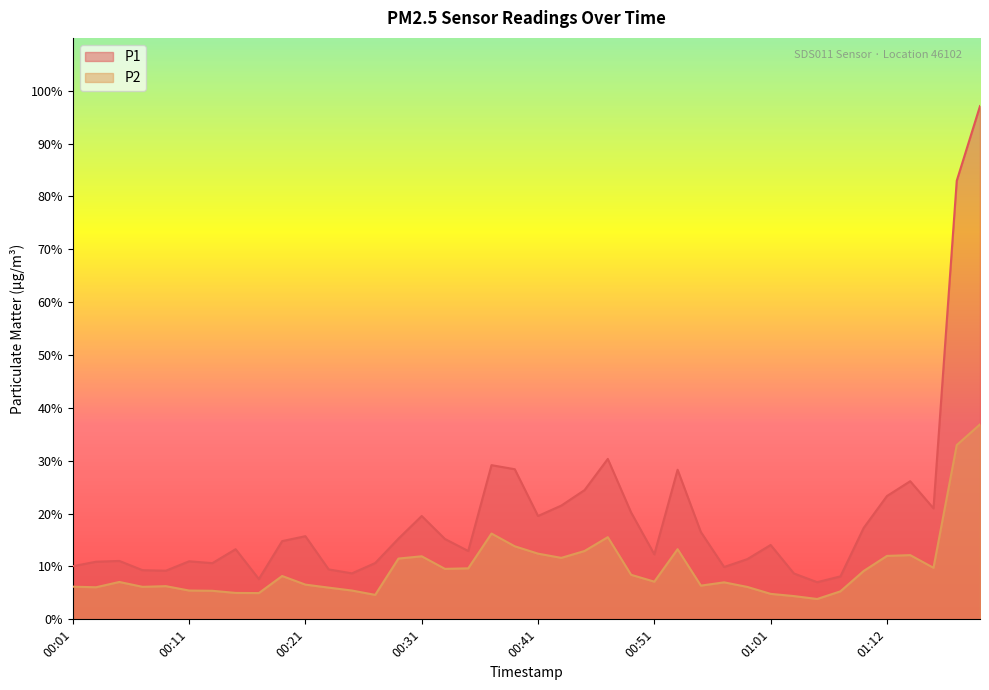

What is the difference between the P2 values at 00:21 and 01:22?

30.3